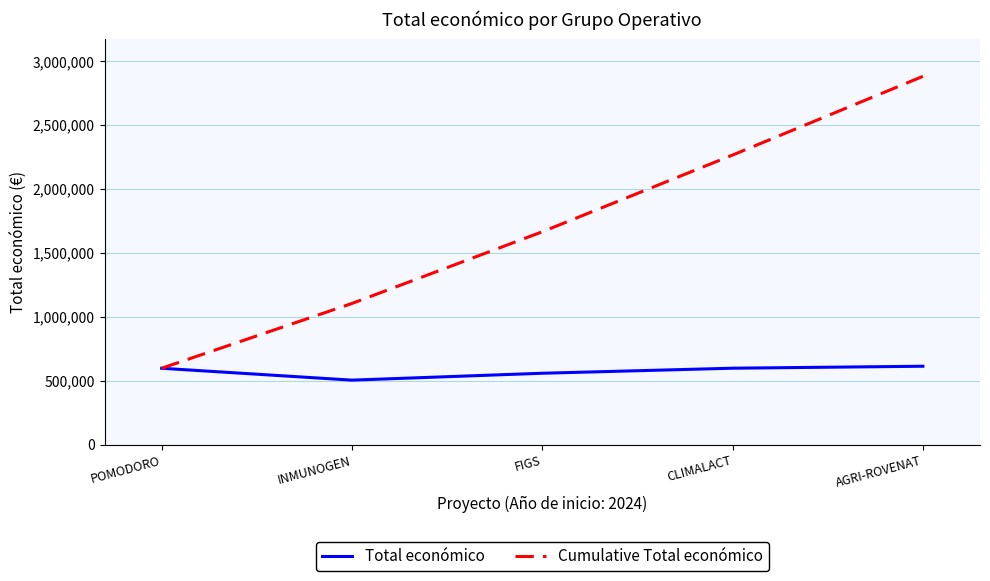

What is the smallest value displayed?

506703